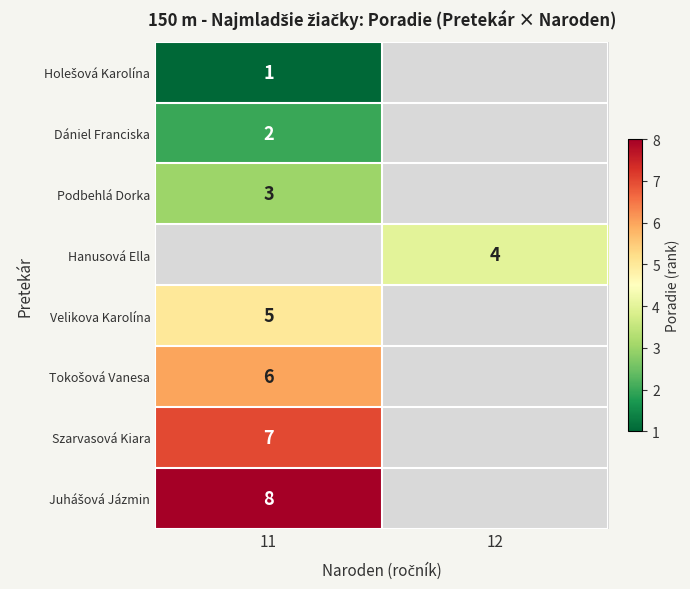

Between 12 and 11, which is larger?

11